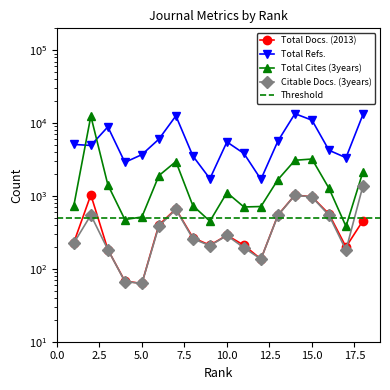

The Citable Docs. (3years) series shows 655 at 7. True or false?

True